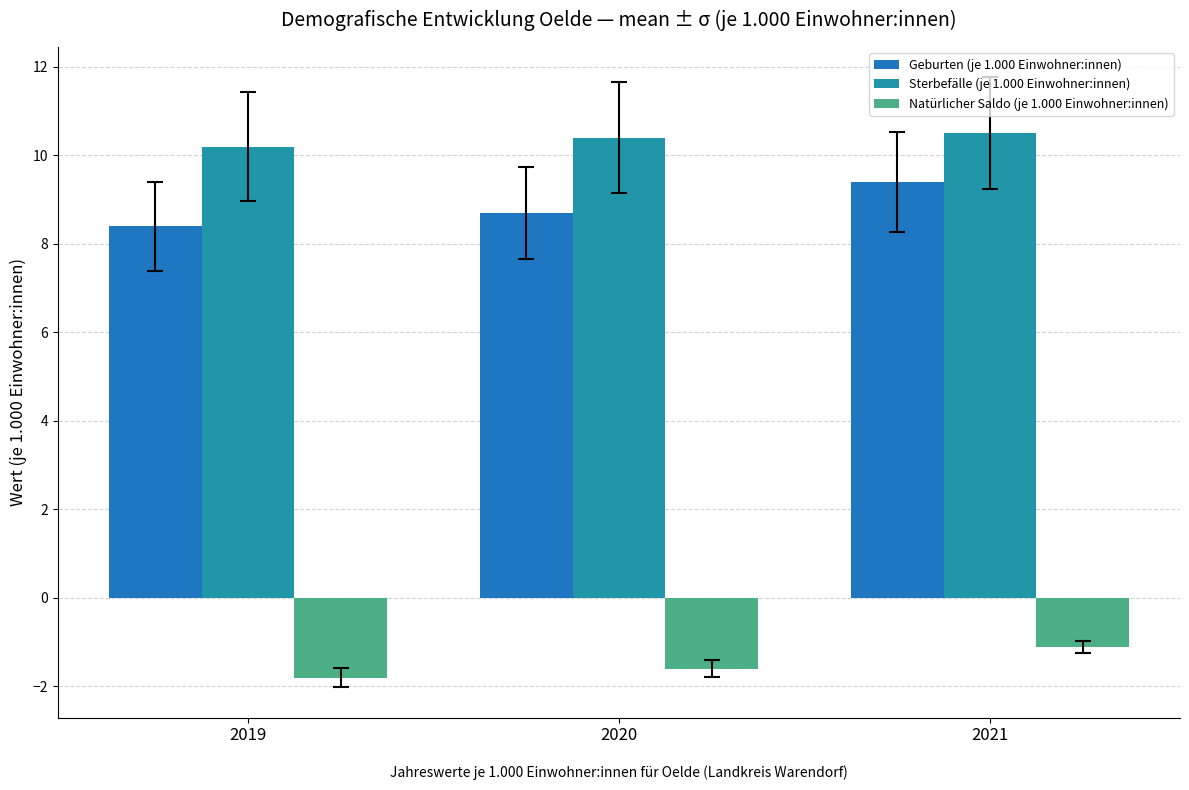

At how many categories does at least one series exceed 8?

3